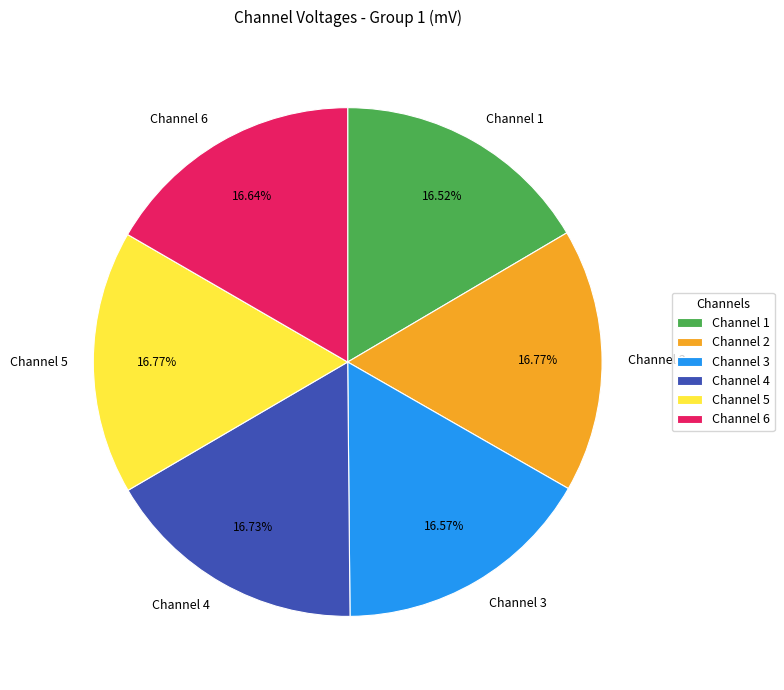

Is it true that Channel 5 is 10% of the pie?

False